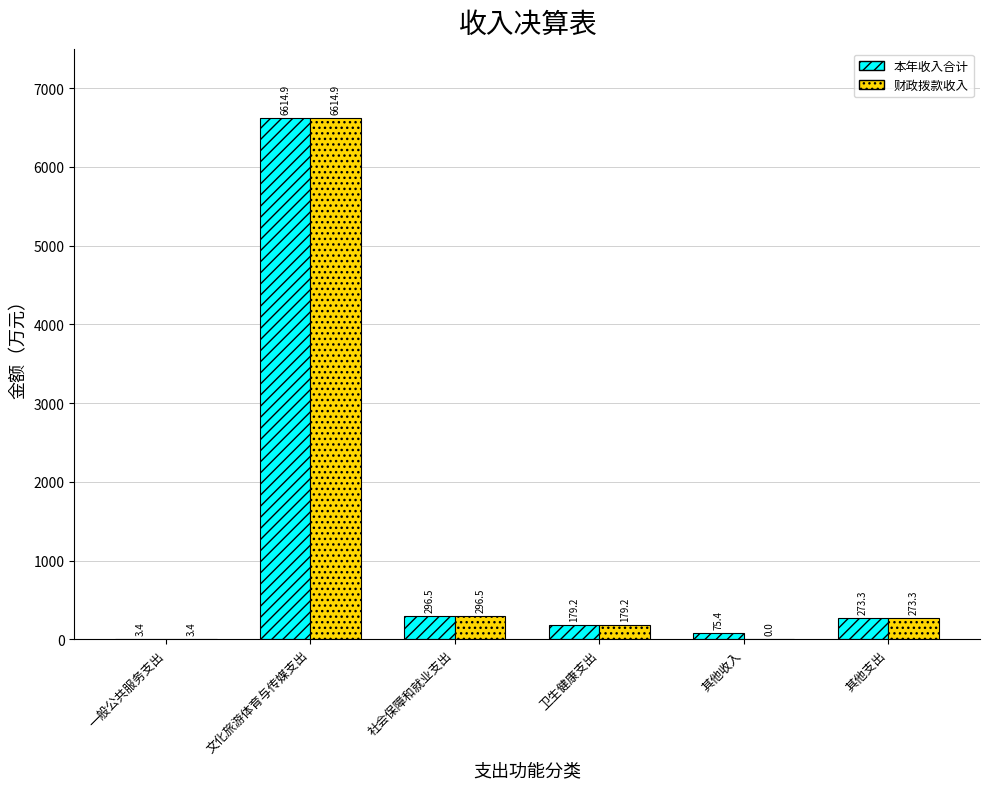

The value of 财政拨款收入 at 一般公共服务支出 is 3.4. True or false?

True